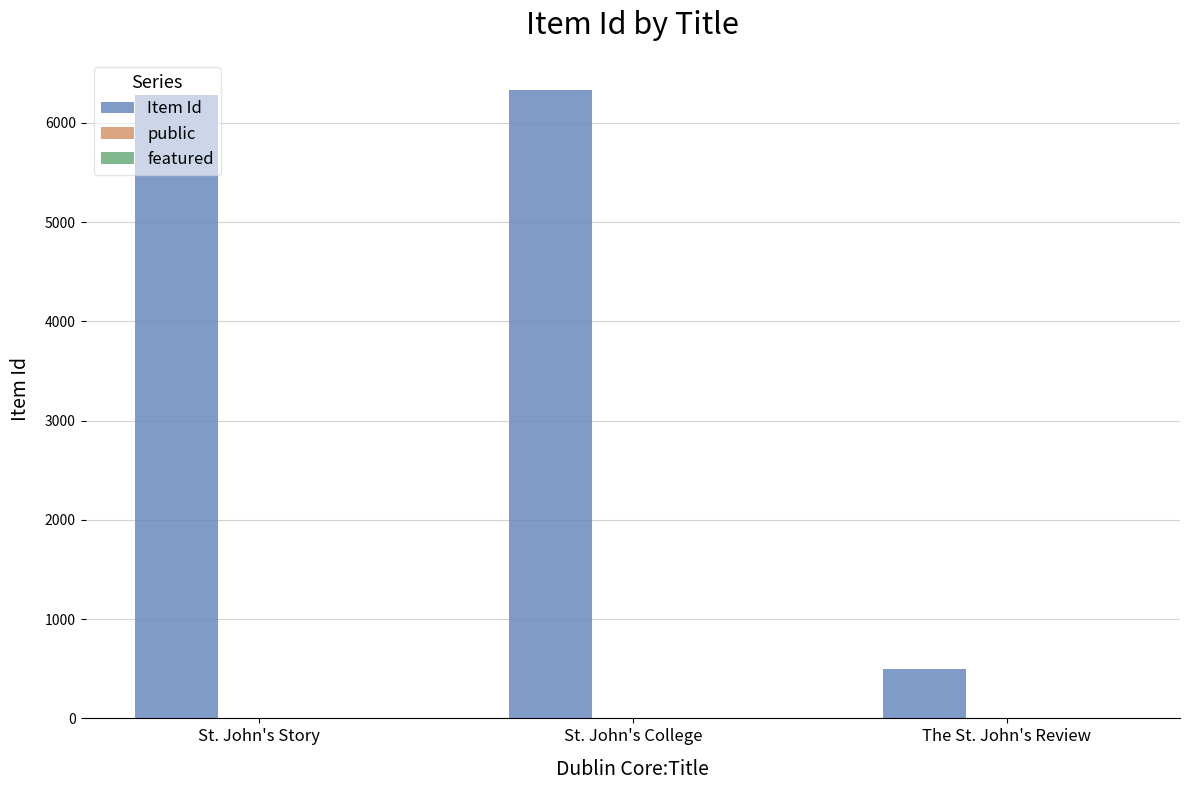

What is the maximum value shown in the chart?

6327